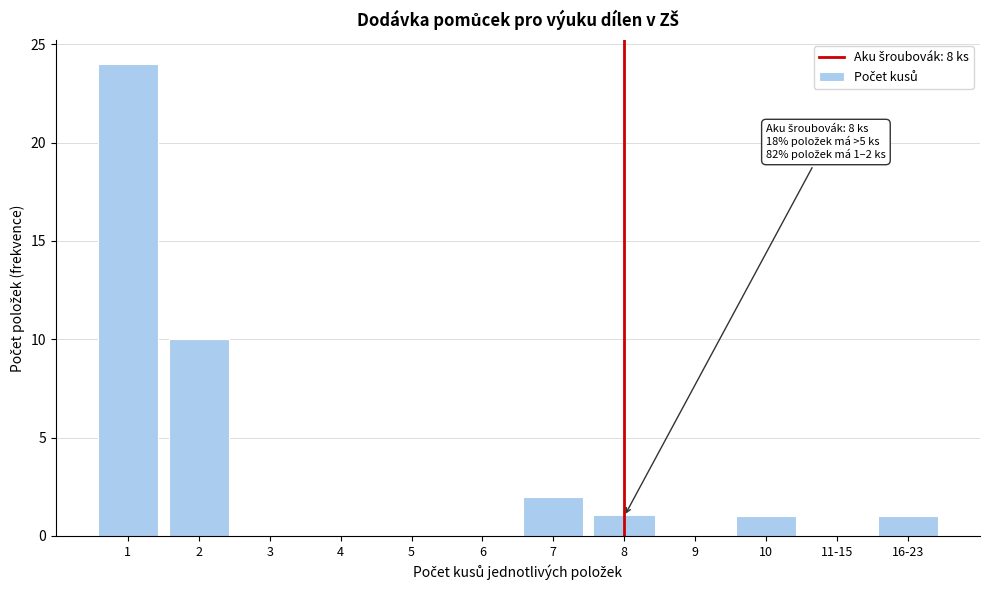

Reading left to right, extract all data points from this chart.

1=24	2=10	3=0	4=0	5=0	6=0	7=2	8=1	9=0	10=1	11-15=0	16-23=1